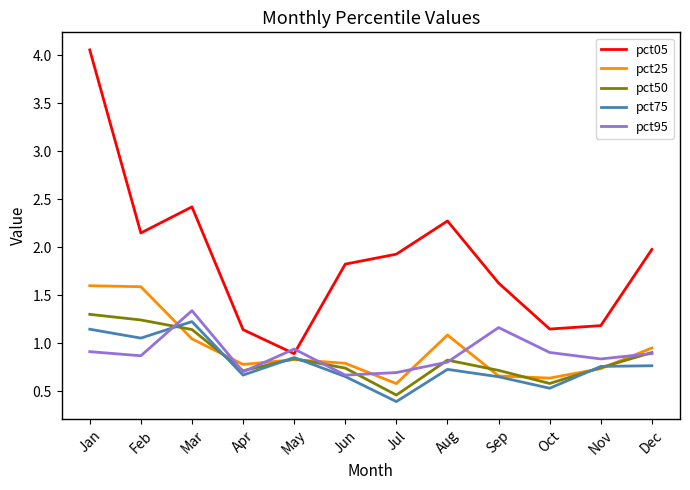

What is the smallest value displayed?

0.4